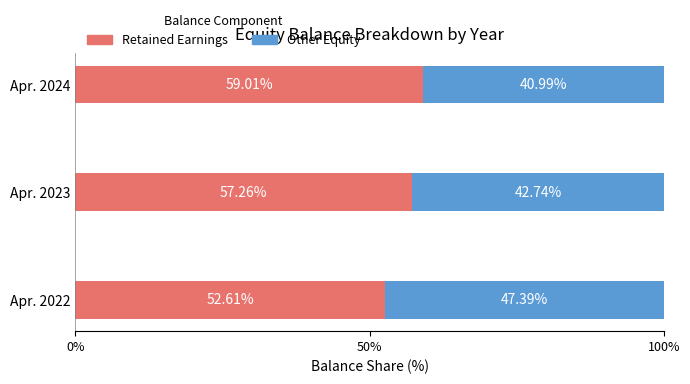

What is the total value across all series at Apr. 2023?

100.0